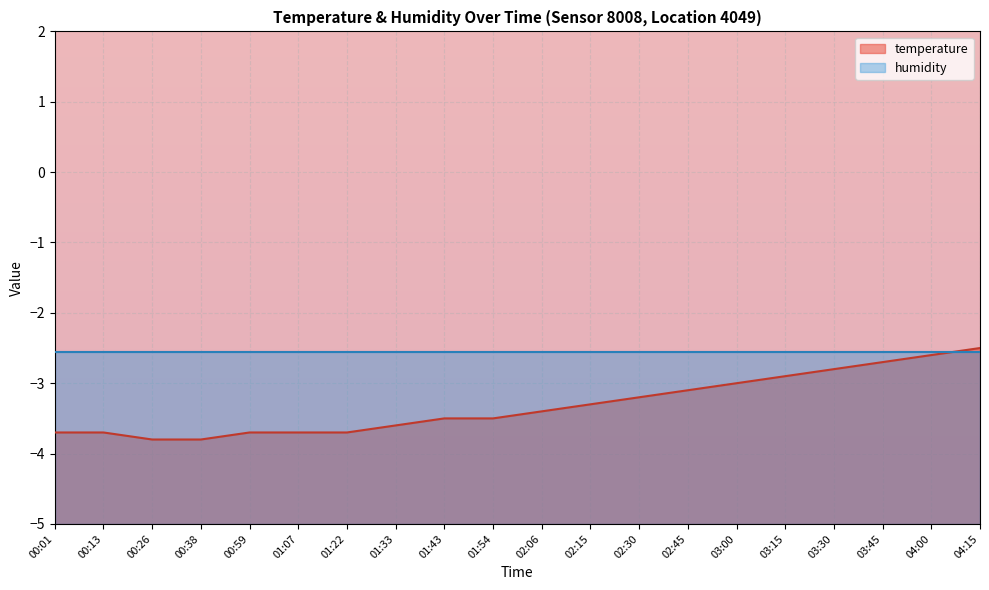

What is the change in value from 00:59 to 03:00?

+0.7